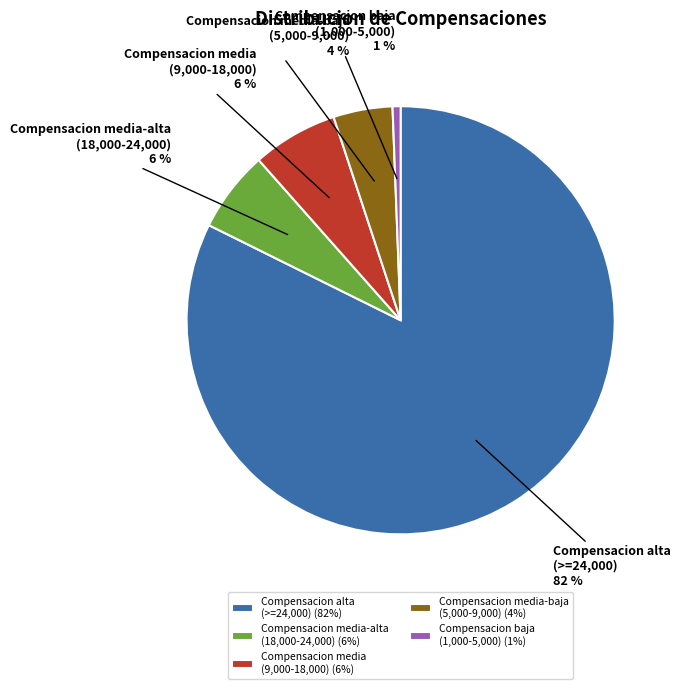

To the nearest percent, what is the difference between the largest and smallest slice percentages?

82%